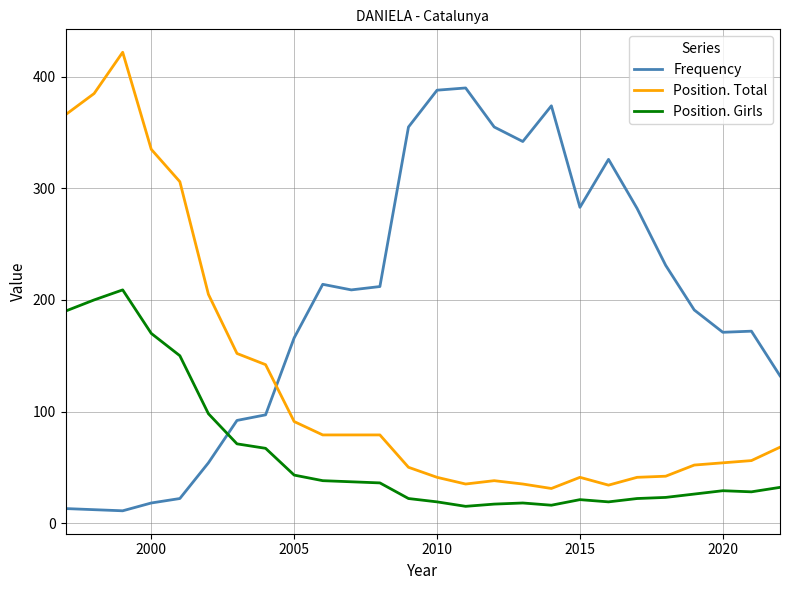

How many lines are shown in the chart?

3